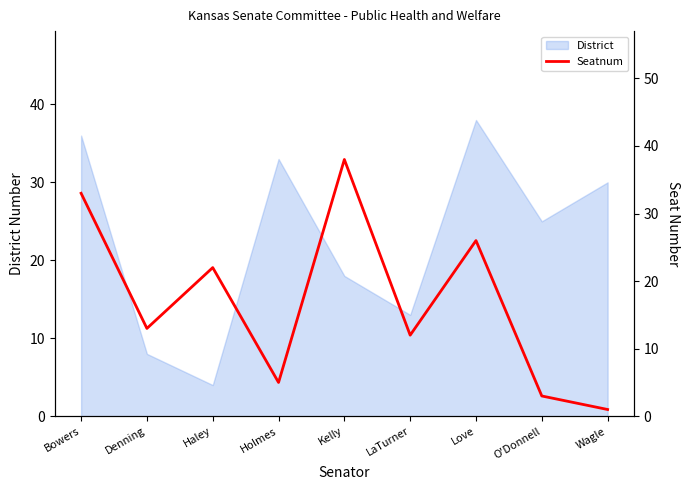

What is the ratio of the value at LaTurner to the value at Bowers?

0.4